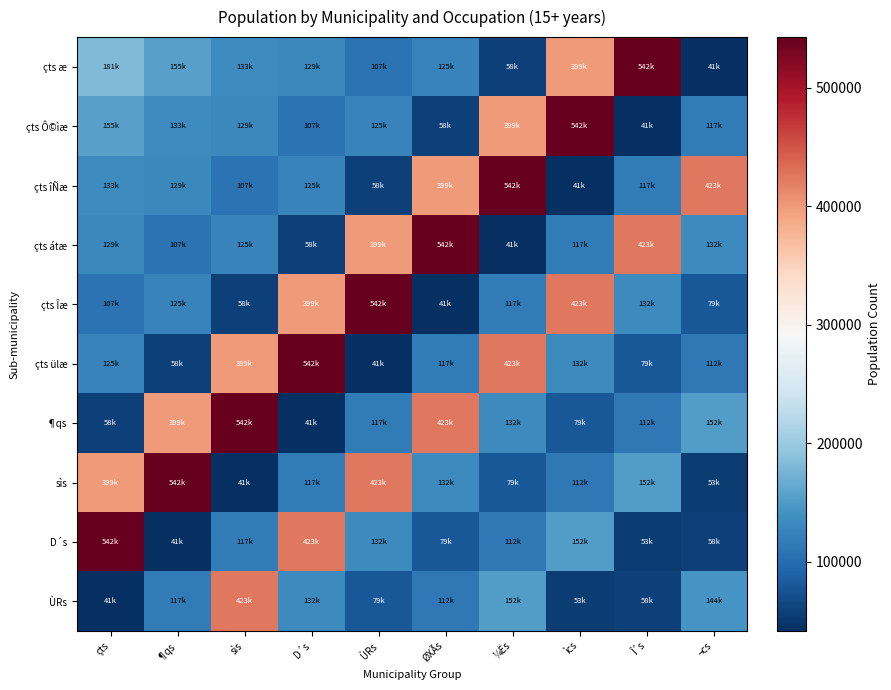

Which series has the widest spread of values?

çts æ